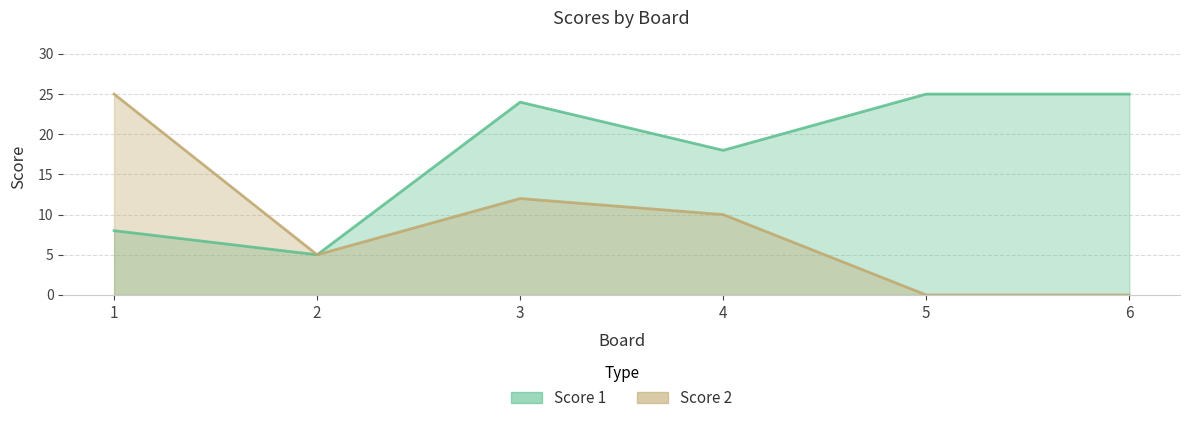

Which series has the largest total across all categories?

Score 1